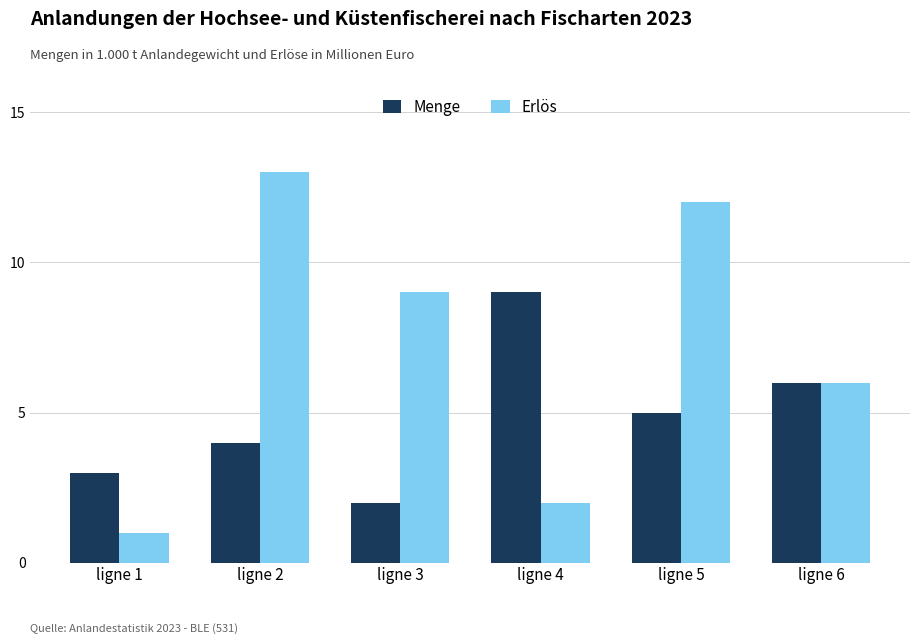

List the series in order of their overall mean, lowest first.

Menge, Erlös